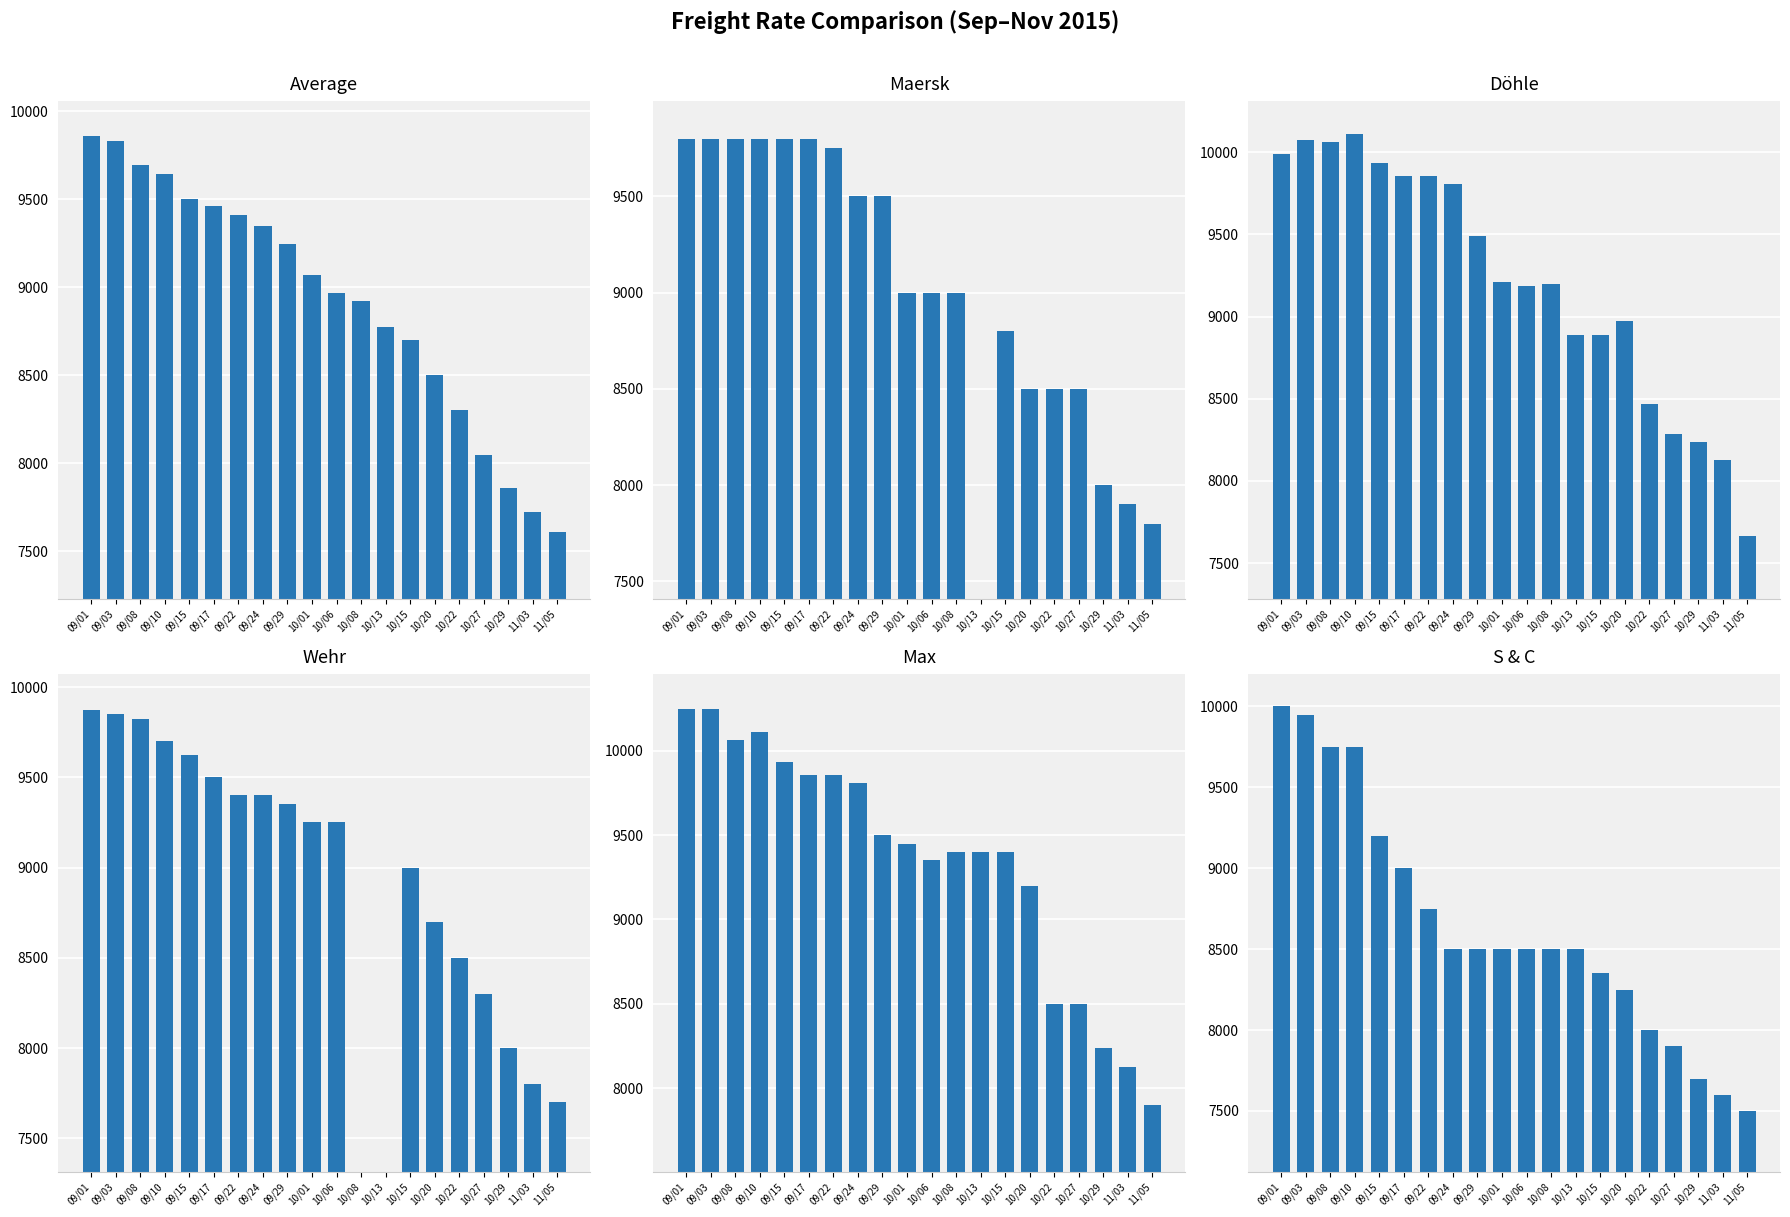

How many bars are there in each group?

6